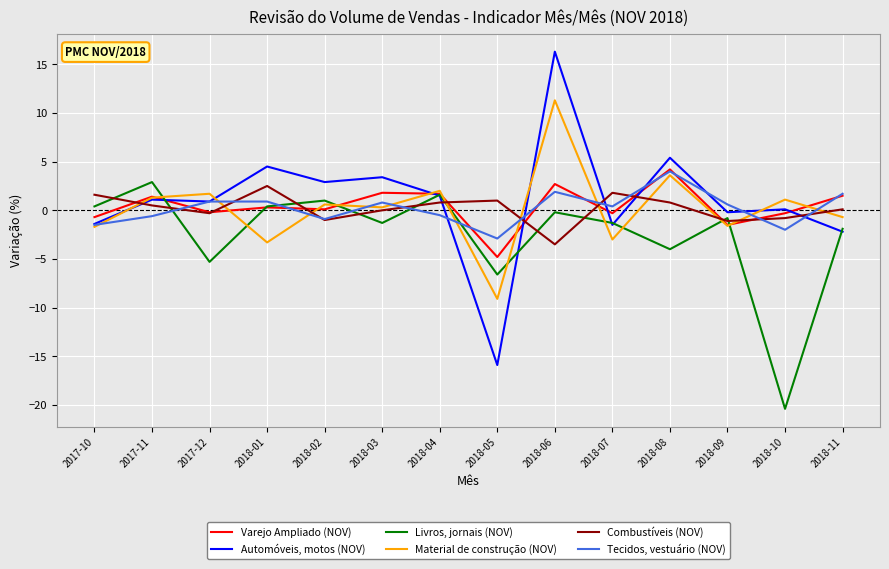

Which category has the highest value across all series?

2018-06